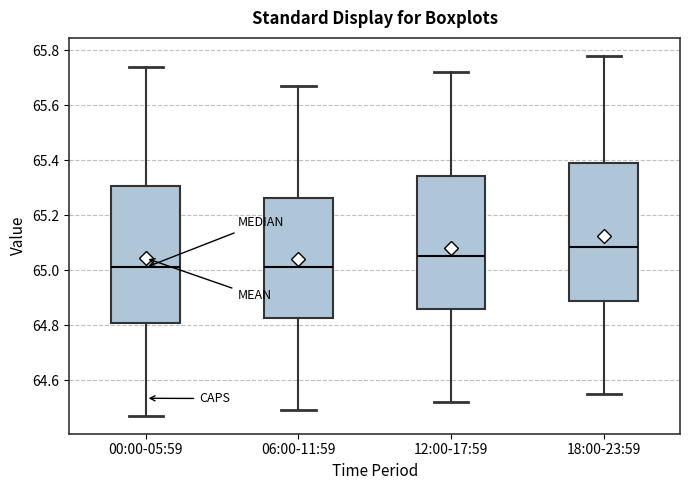

Reading left to right, transcribe this box plot: for each box, give where its median line is, the range the box spans, and where its two whiskers end, as read against the y-axis. The values are not printed on the chart, so give them approximately, as read against the axis.

00:00-05:59: median 65.02, box 64.80 to 65.30, whiskers 64.48 to 65.74
06:00-11:59: median 65.02, box 64.82 to 65.26, whiskers 64.50 to 65.68
12:00-17:59: median 65.06, box 64.86 to 65.34, whiskers 64.52 to 65.72
18:00-23:59: median 65.08, box 64.88 to 65.40, whiskers 64.56 to 65.78